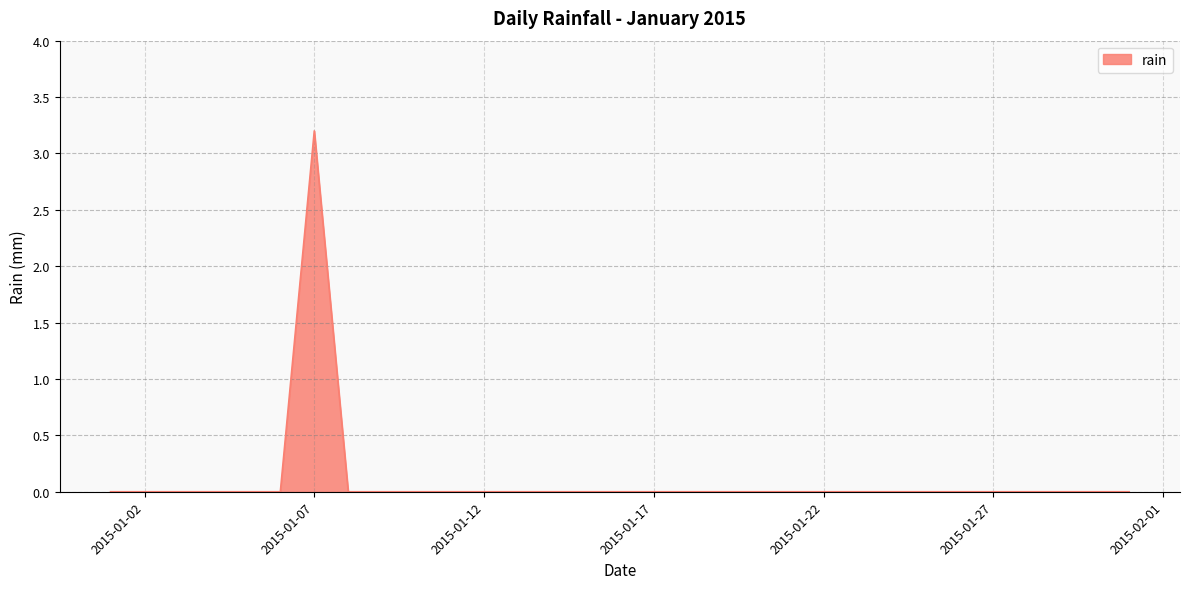

What is the greatest value displayed?

3.2